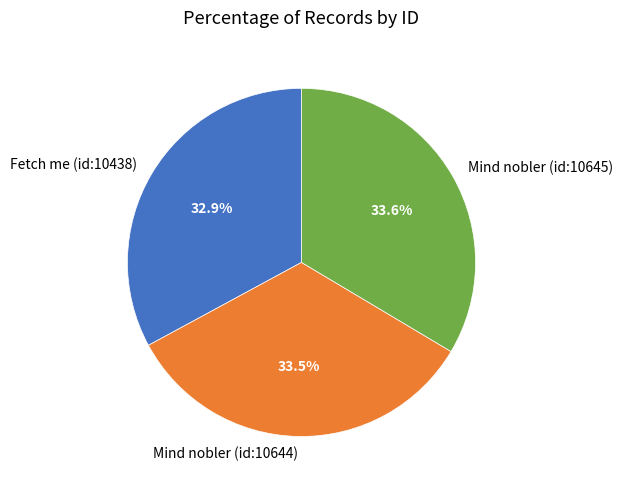

Which has a higher value, Fetch me (id:10438) or Mind nobler (id:10644)?

Mind nobler (id:10644)